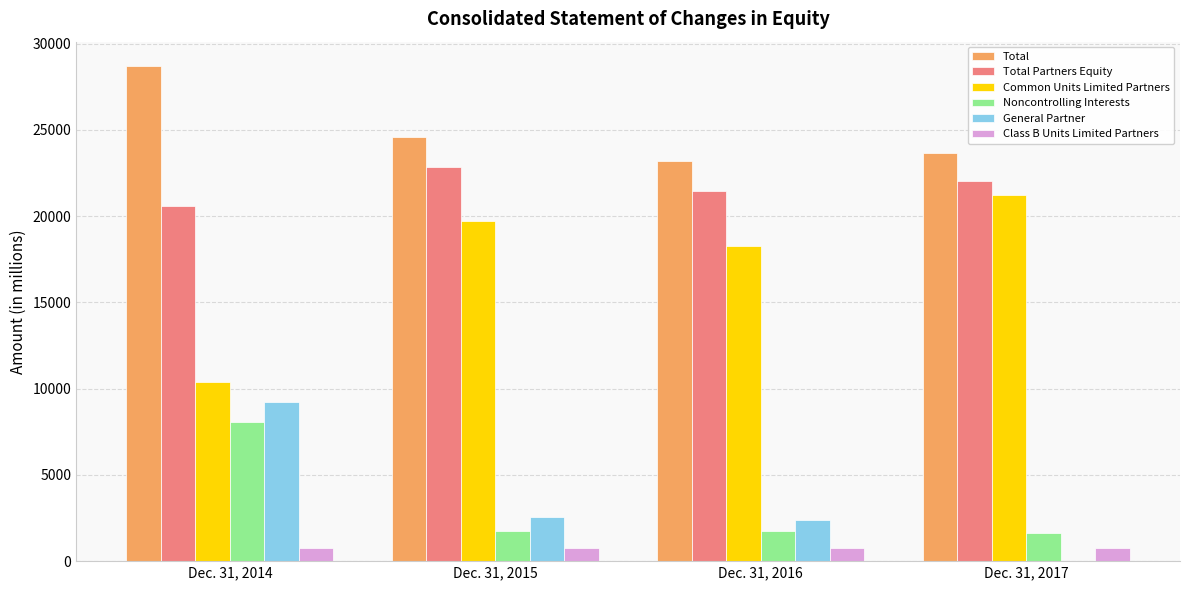

The Class B Units Limited Partners series shows 771 at Dec. 31, 2014. True or false?

True